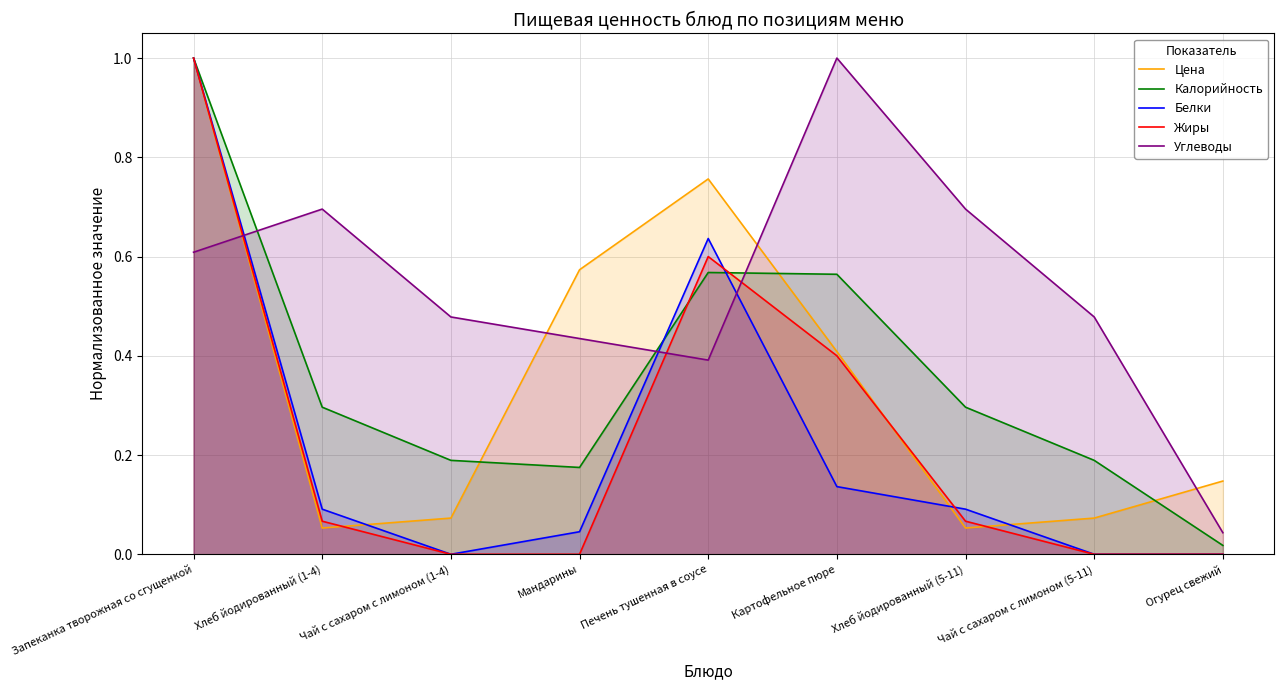

True or false: Жиры and Углеводы cross at least once.

True